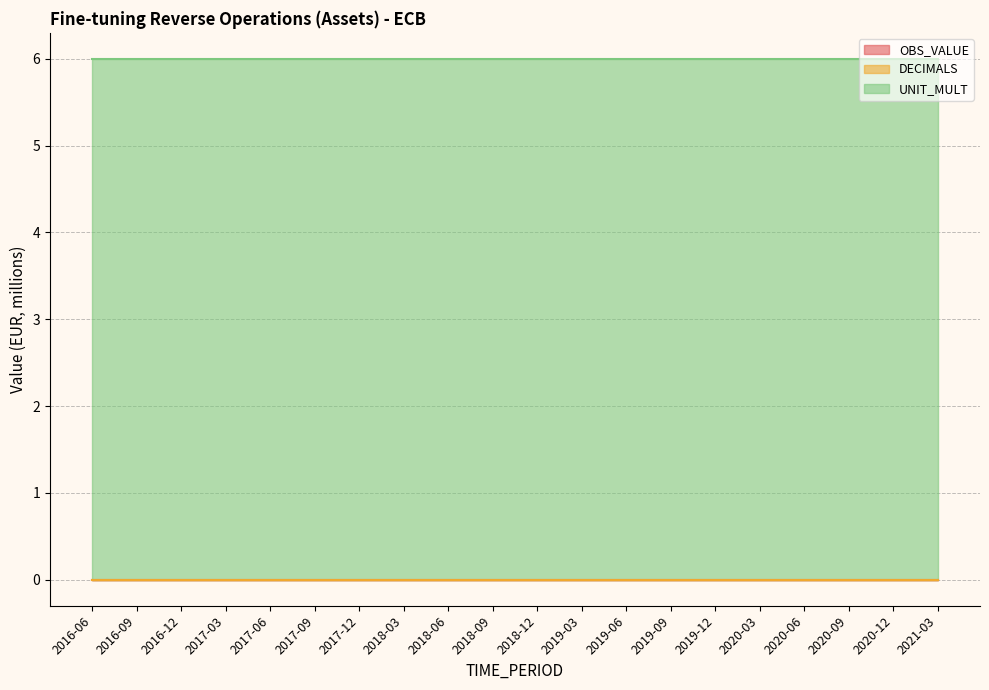

At which label is UNIT_MULT closest to 6?

2016-06